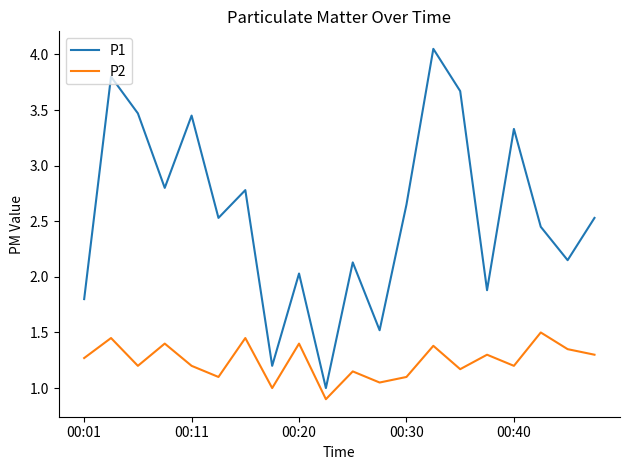

Which series has the widest spread of values?

P1